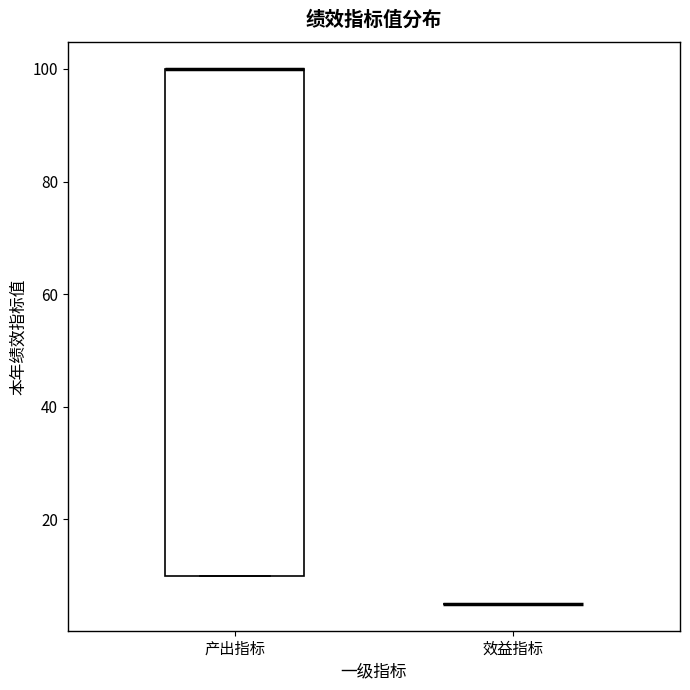

Reading left to right, transcribe this box plot: for each box, give where its median line is, the range the box spans, and where its two whiskers end, as read against the y-axis. The values are not printed on the chart, so give them approximately, as read against the axis.

产出指标: median 100 (drawn on the box's upper edge), box 10 to 100, whiskers 10 to 100
效益指标: box collapsed to a line at 6, whiskers 6 to 6